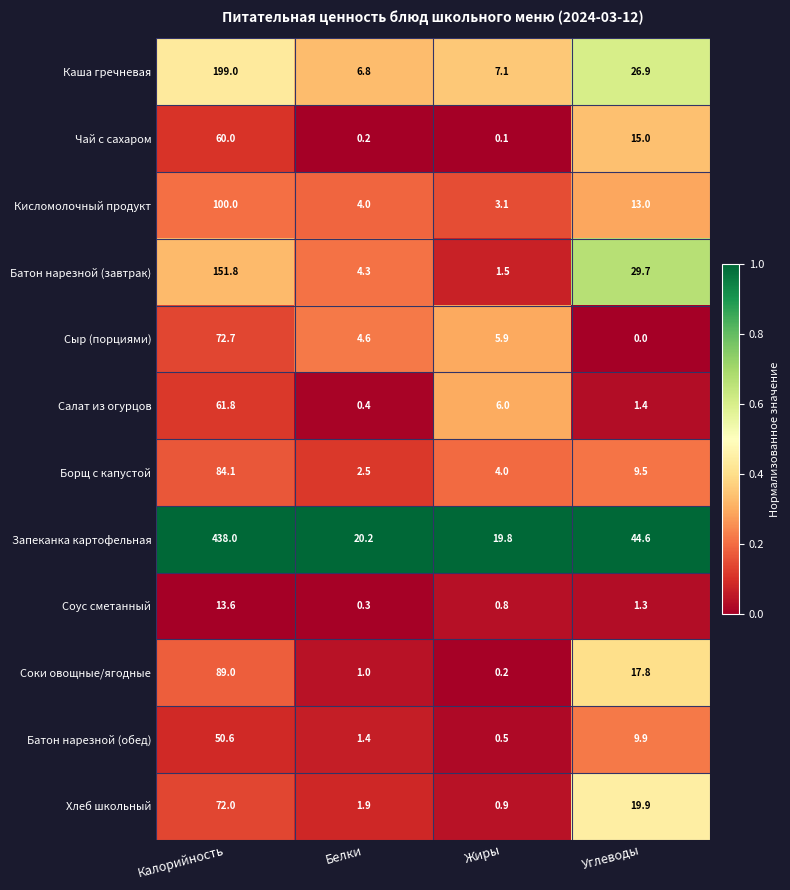

Between Калорийность and Углеводы, which series saw the biggest shift?

Запеканка картофельная